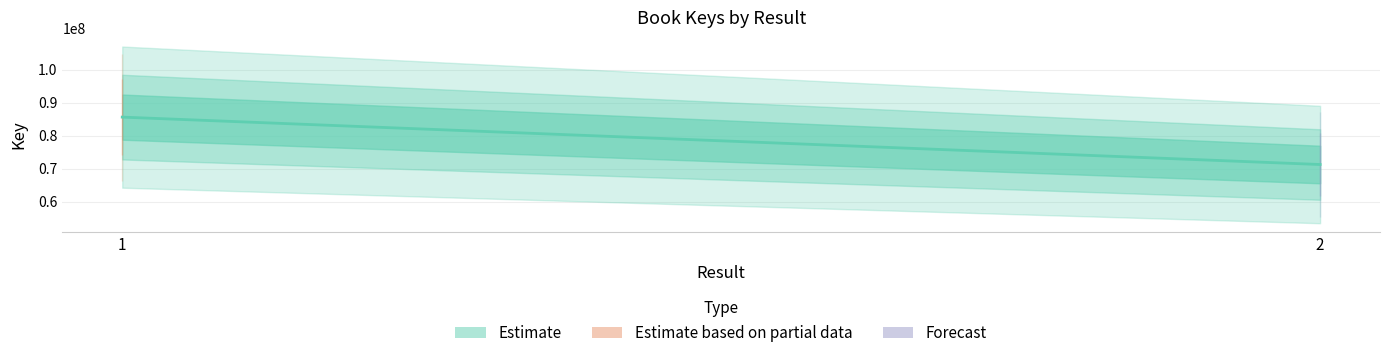

Reading left to right, list all the values displayed in this chart.

85583893	71212341